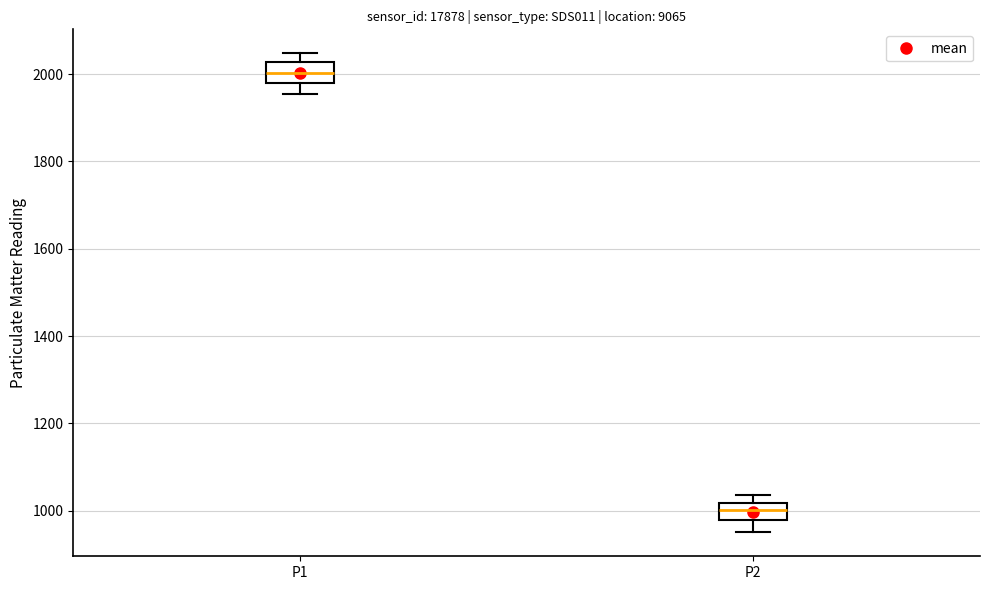

Reading left to right, read every box against the y-axis: the position of its median line, the range the box covers, and the ends of its whiskers. The values are not printed on the chart, so give them approximately, as read against the axis.

P1: median 2000, box 1980 to 2020, whiskers 1960 to 2040
P2: median 1000, box 980 to 1020, whiskers 960 to 1040